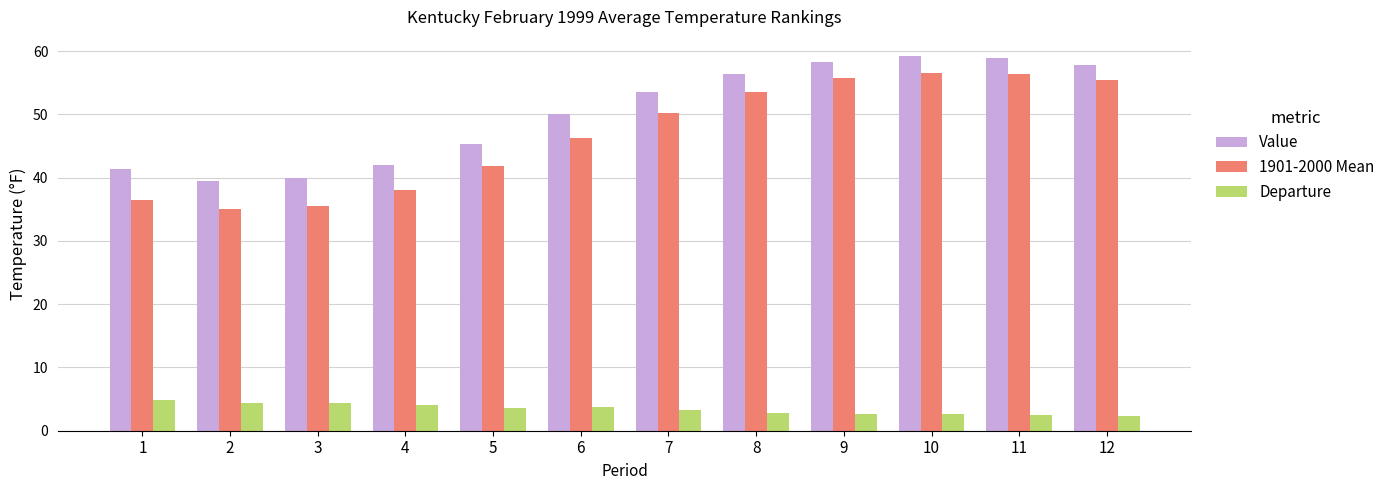

List the series in order of their peak value, lowest first.

Departure, 1901-2000 Mean, Value